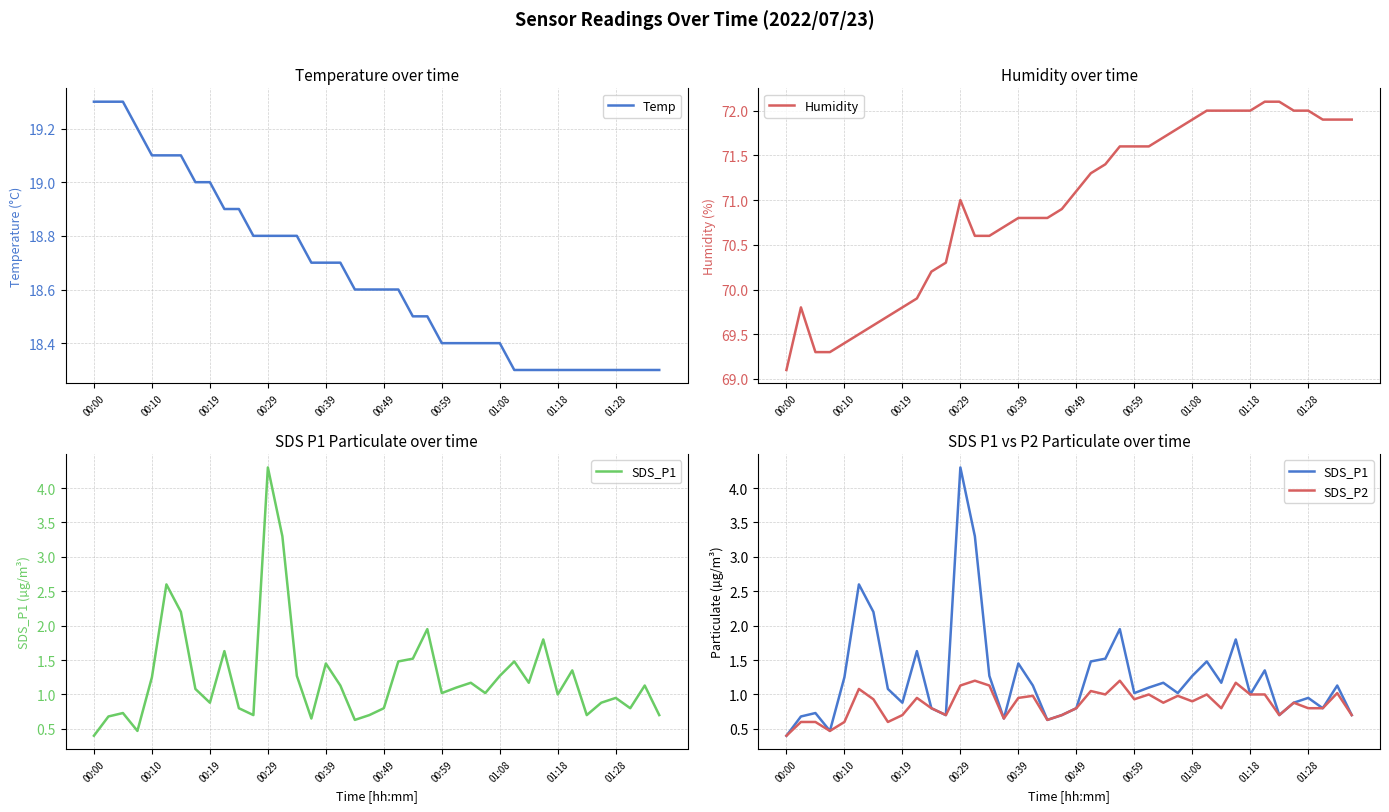

Does the chart display data point markers on the line(s)?

No